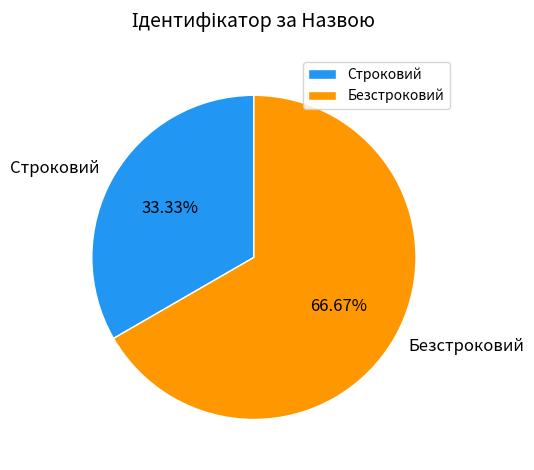

How many segments does this pie chart have?

2